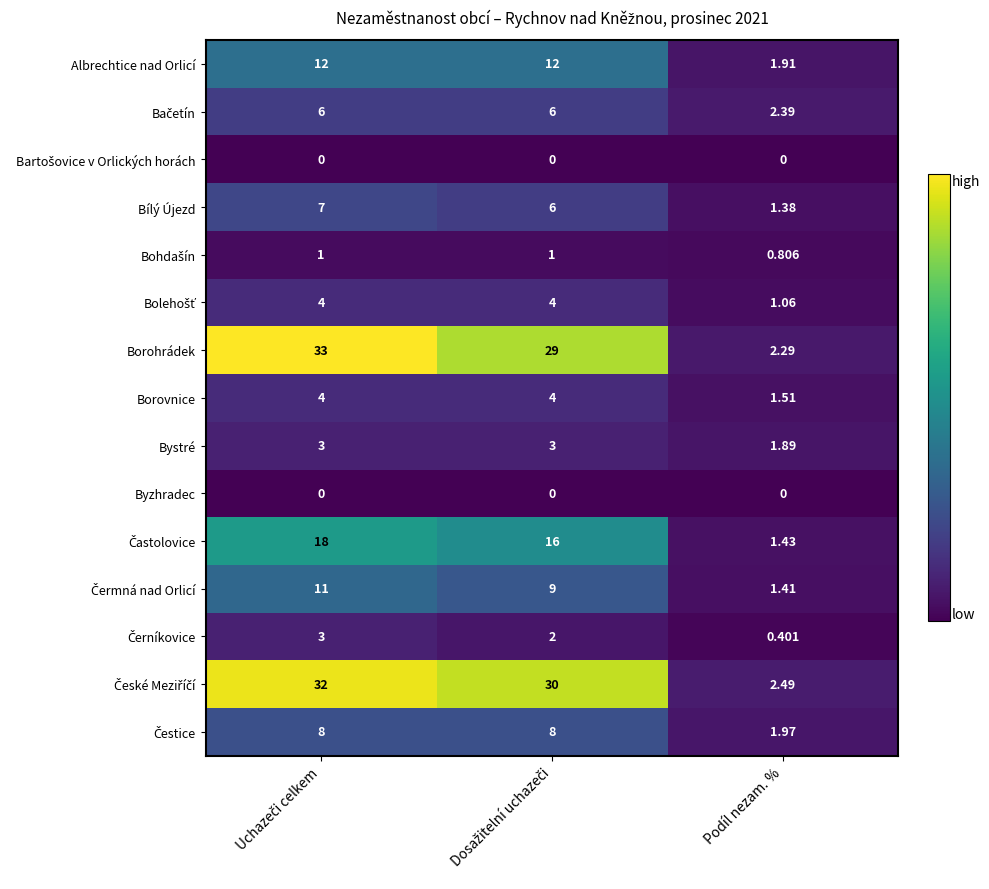

Which series has the largest range (max minus min)?

Borohrádek